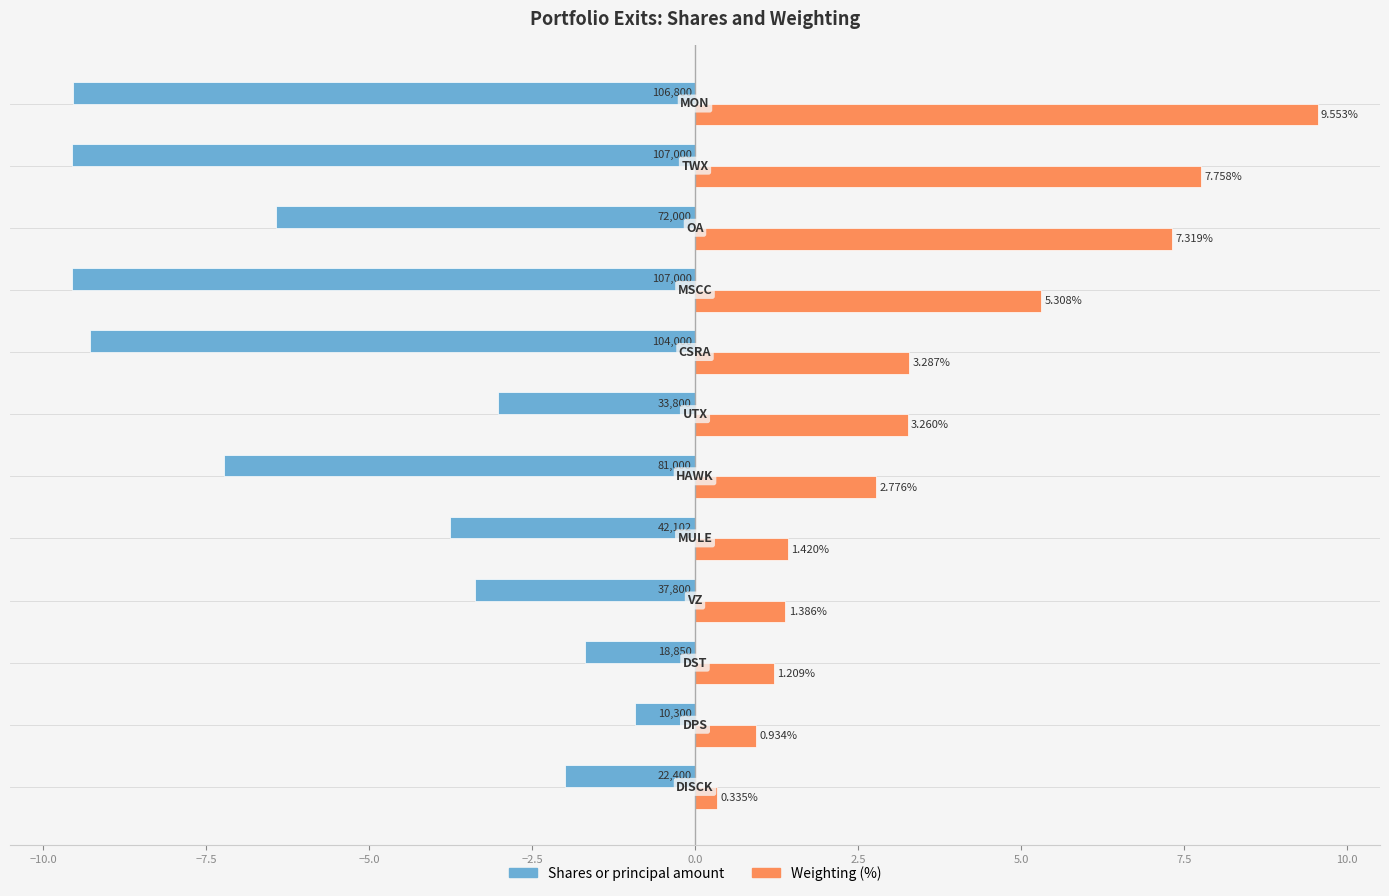

How many categories are shown in the chart?

12